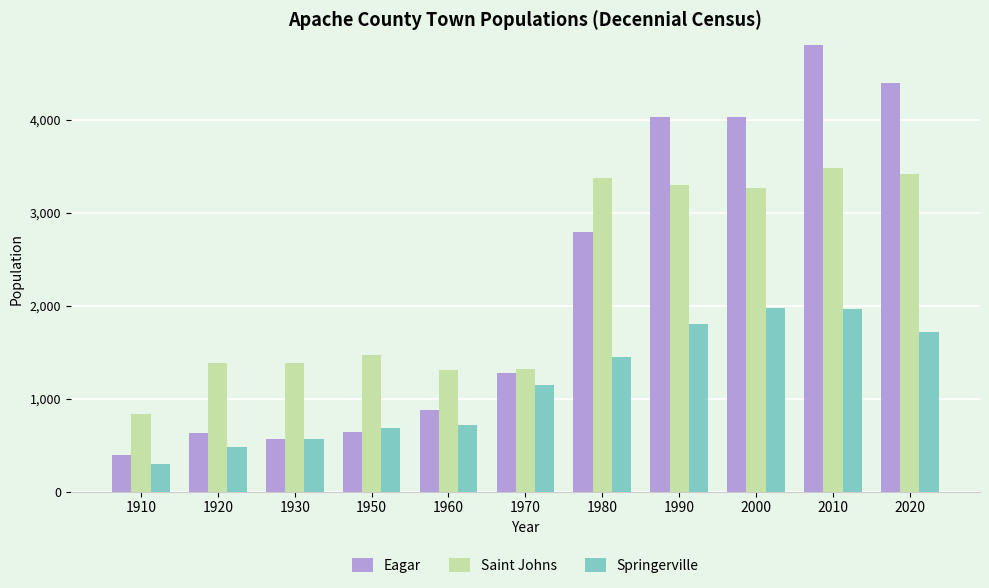

What are all the series names shown in the legend?

Eagar, Saint Johns, Springerville